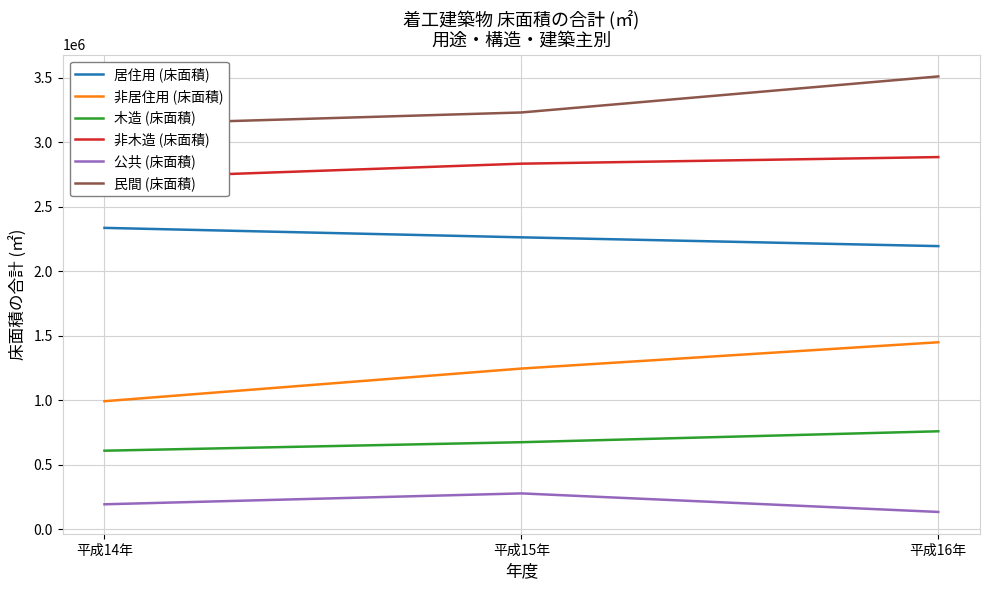

Rank the categories by 民間 (床面積) value from highest to lowest.

平成16年, 平成15年, 平成14年